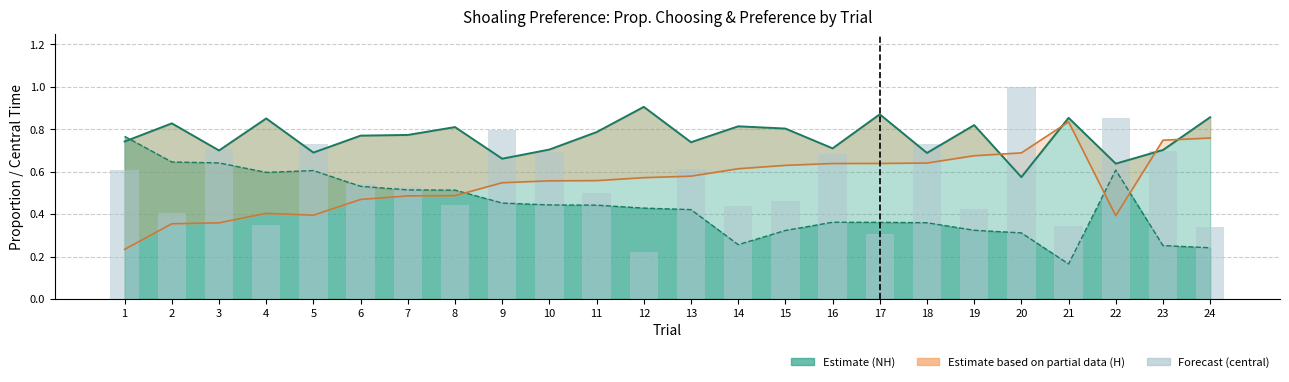

True or false: prop_pref_NH_line has a value of 0.1 at 16.

False